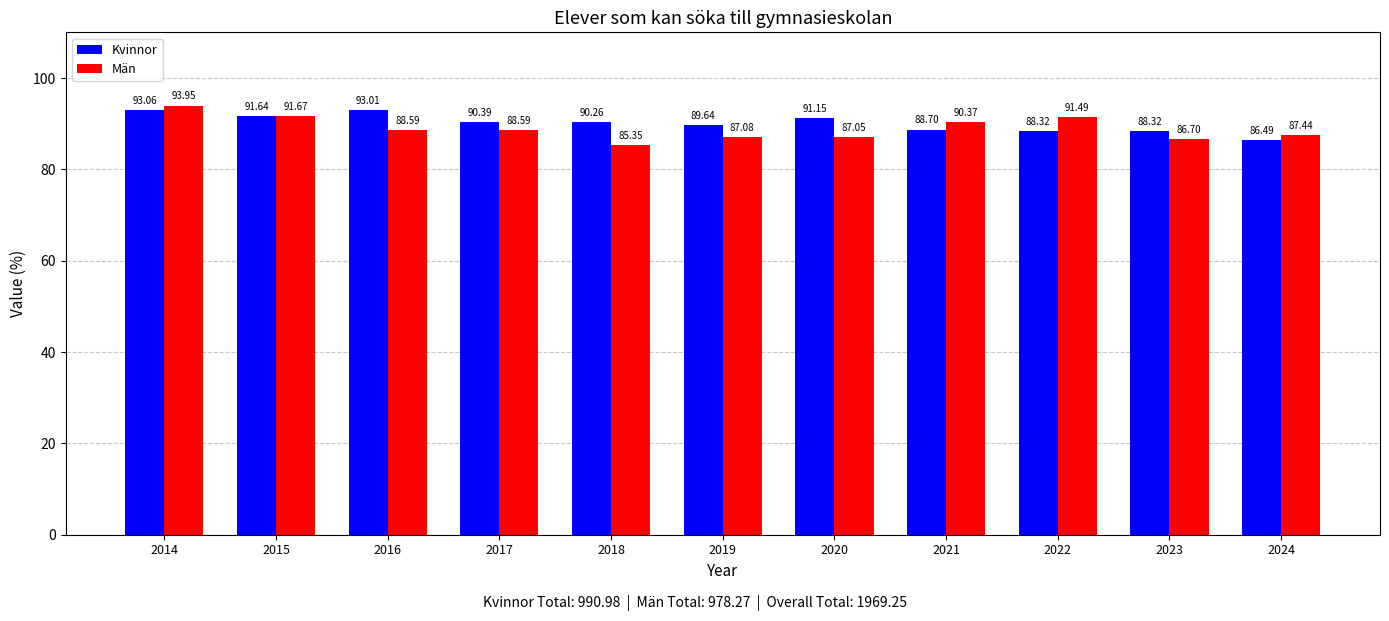

What is the value of the Män bar at the 5th from the left?

85.4